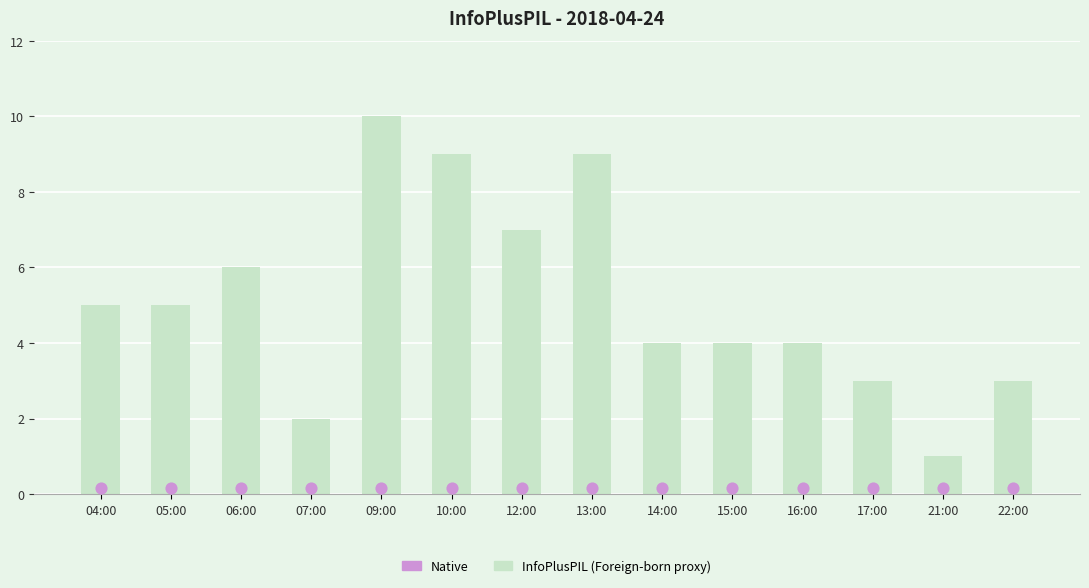

Between 09:00 and 14:00, which is larger?

09:00